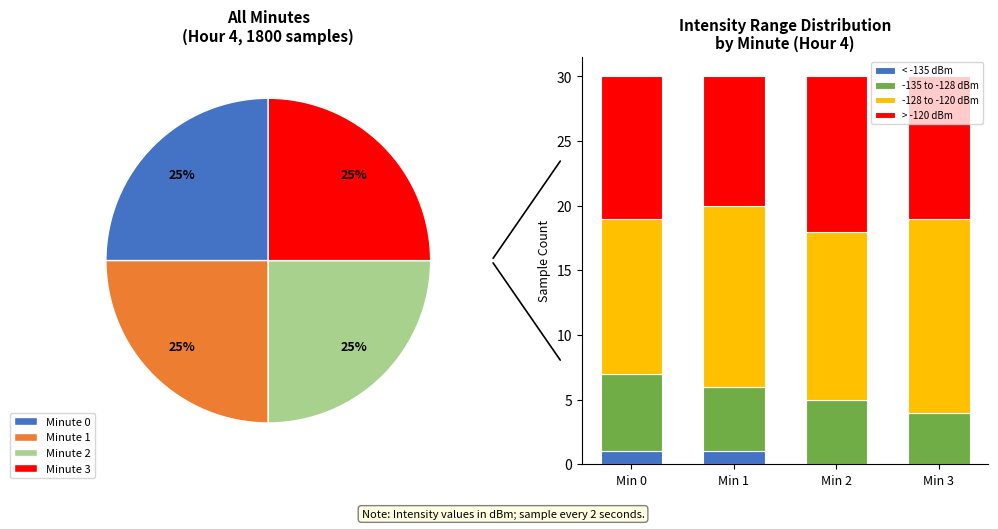

Is there a majority slice in this chart?

No